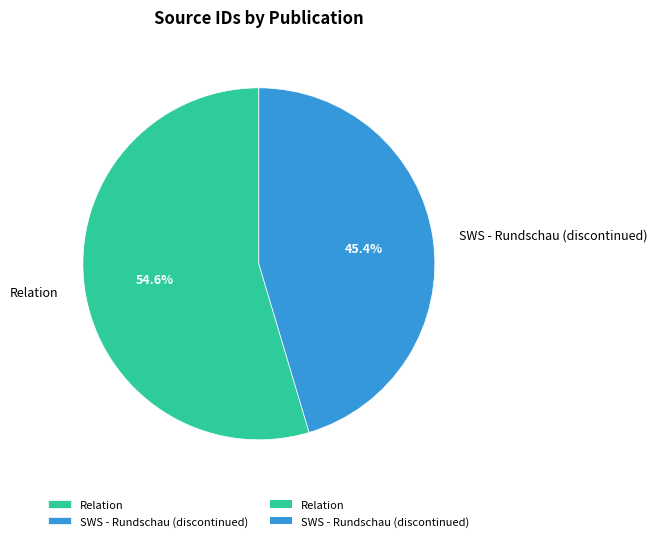

Which has a higher value, SWS - Rundschau (discontinued) or Relation?

Relation